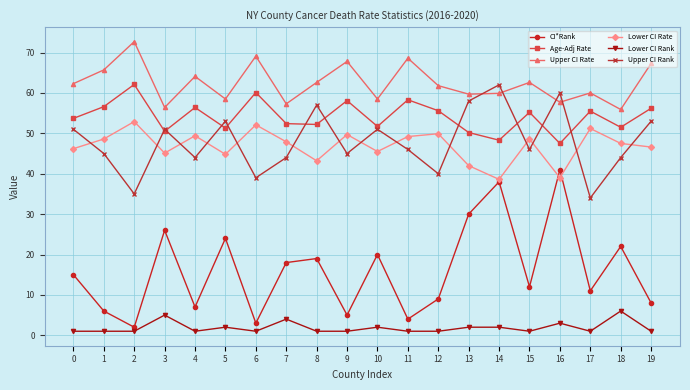

At 19, list the series in order from smallest to largest.

Lower CI Rank, CI*Rank, Lower CI Rate, Upper CI Rank, Age-Adj Rate, Upper CI Rate